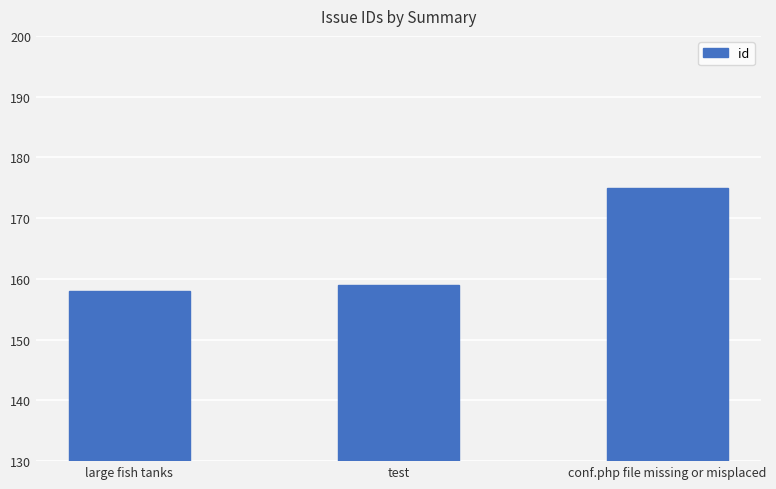

What is the difference between the values at test and large fish tanks?

1